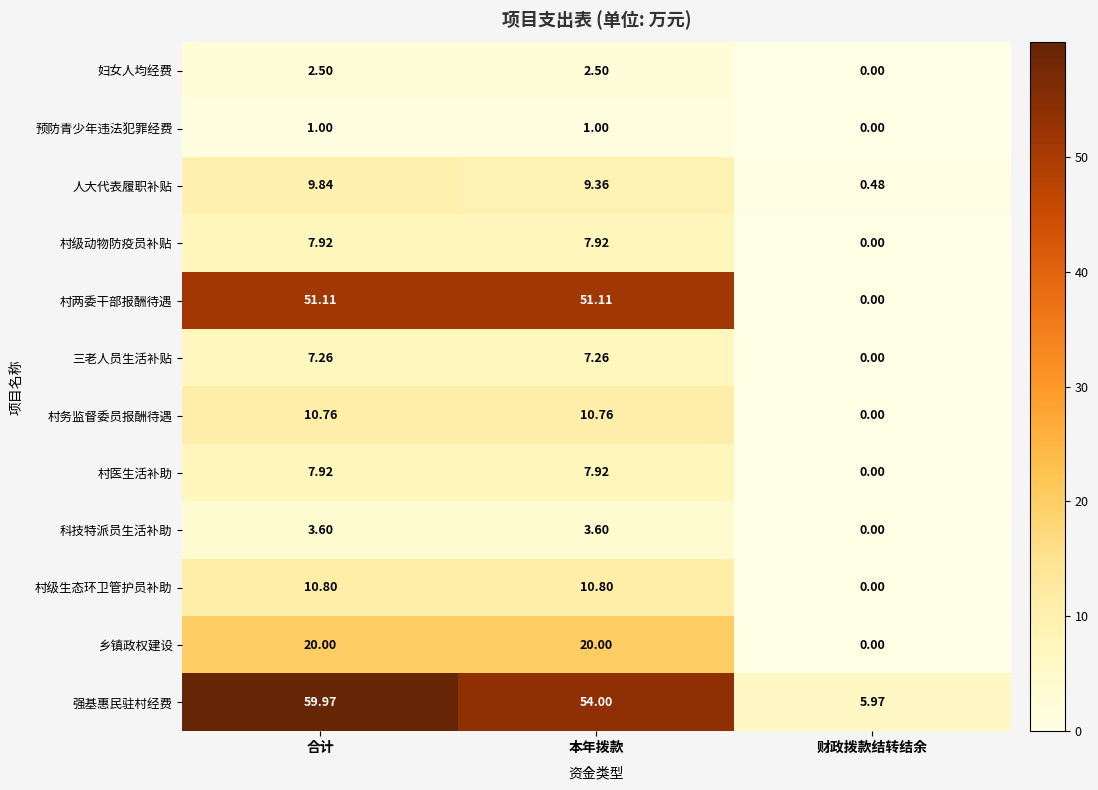

How many values in the 预防青少年违法犯罪经费 series are below 1?

1